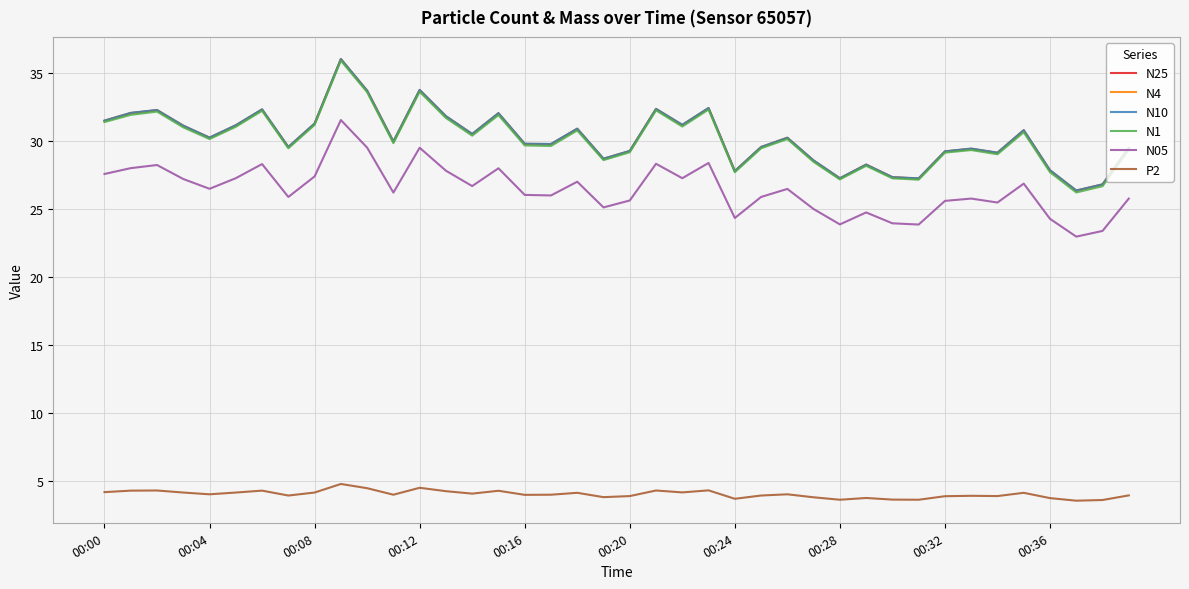

What is the minimum value shown in the chart?

3.5